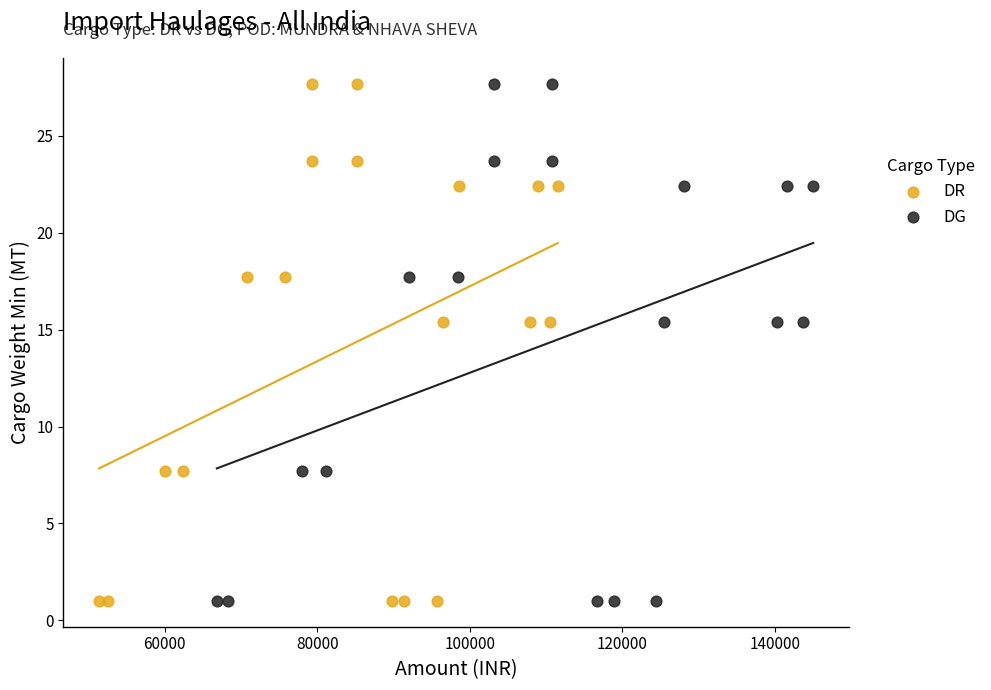

What are all the series names shown in the legend?

DR, DG